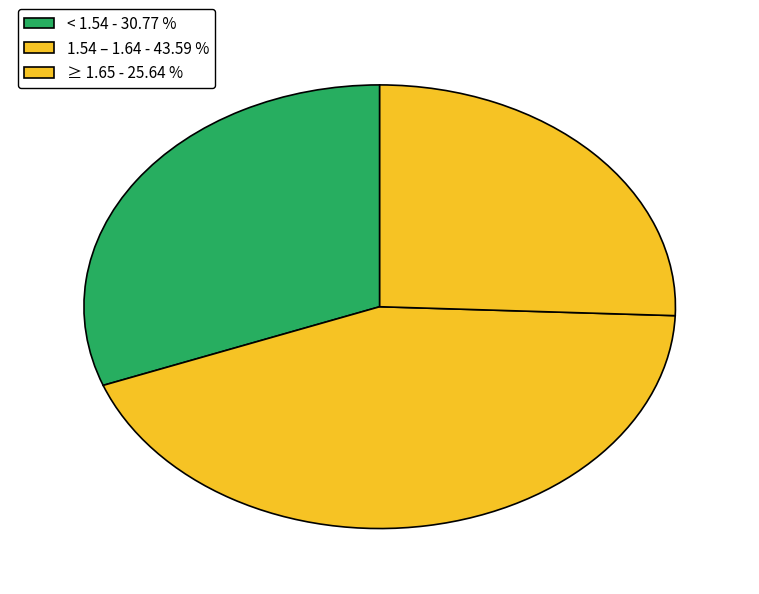

What is the largest slice in the pie chart?

1.54 – 1.64 - 43.59 %